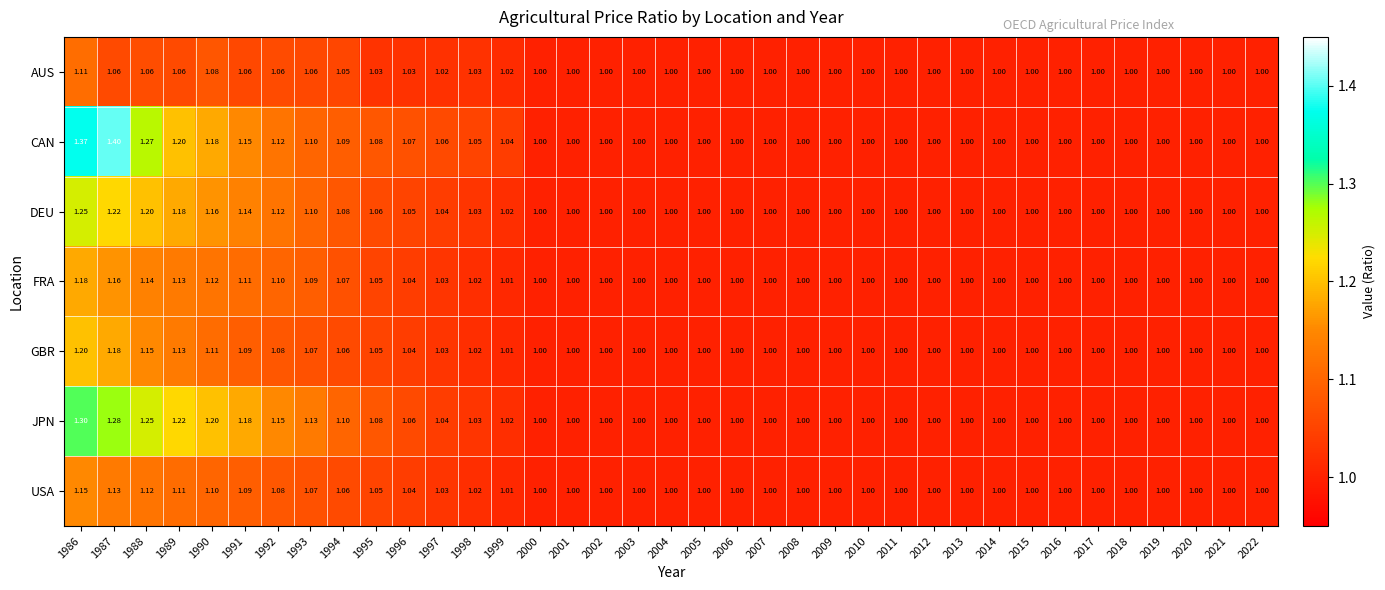

Which series has the largest total across all categories?

CAN